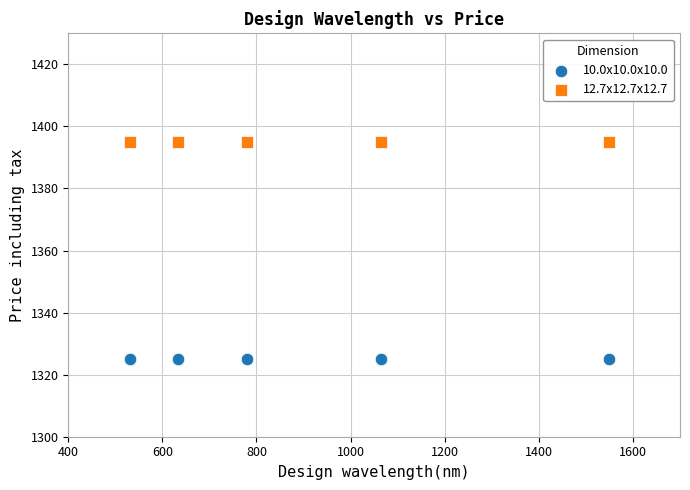

Across all data points, what is the average X value?

912